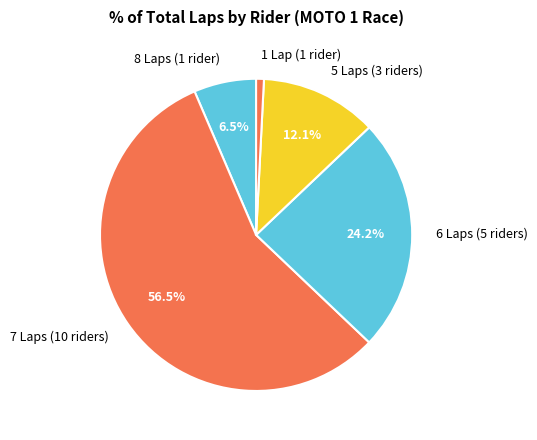

What is the ratio of the value at 6 Laps (5 riders) to the value at 5 Laps (3 riders)?

2.0